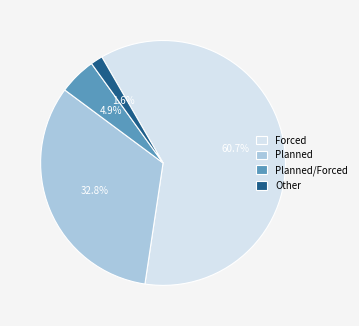

Which slice is the largest?

Forced